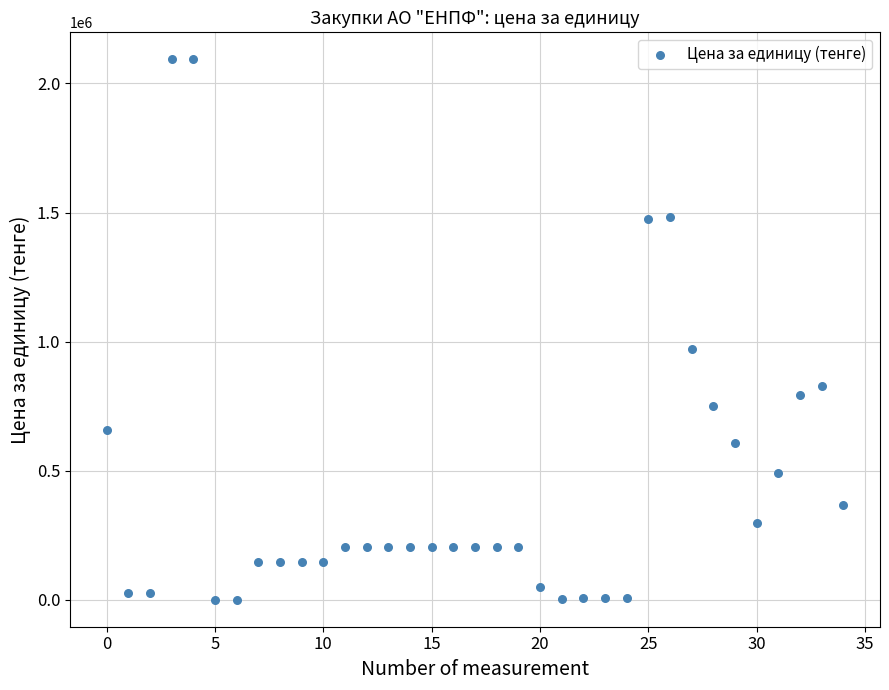

What is the range of Y values (max minus min)?

2092616.1